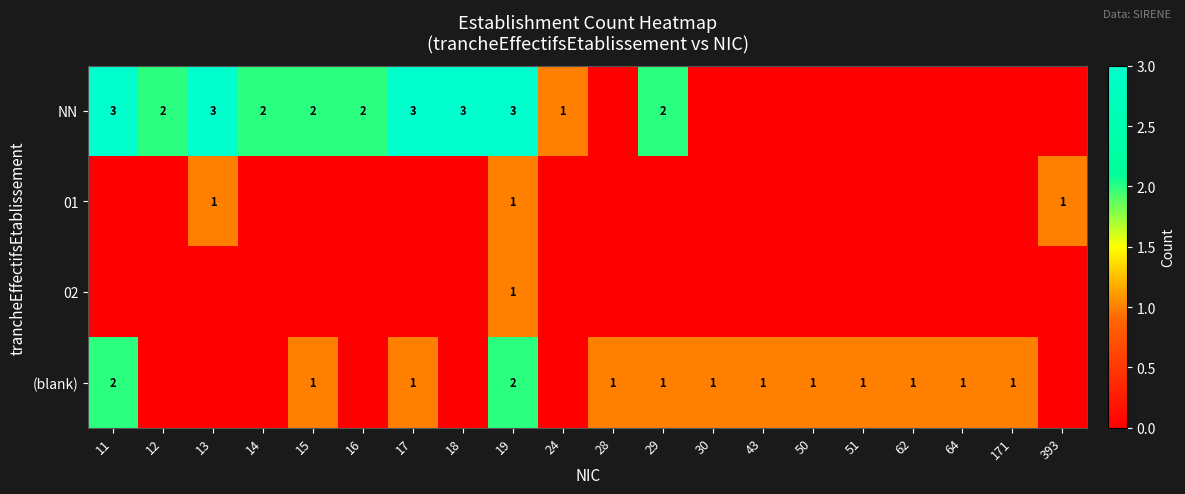

What is the total value across all series at 19?

7